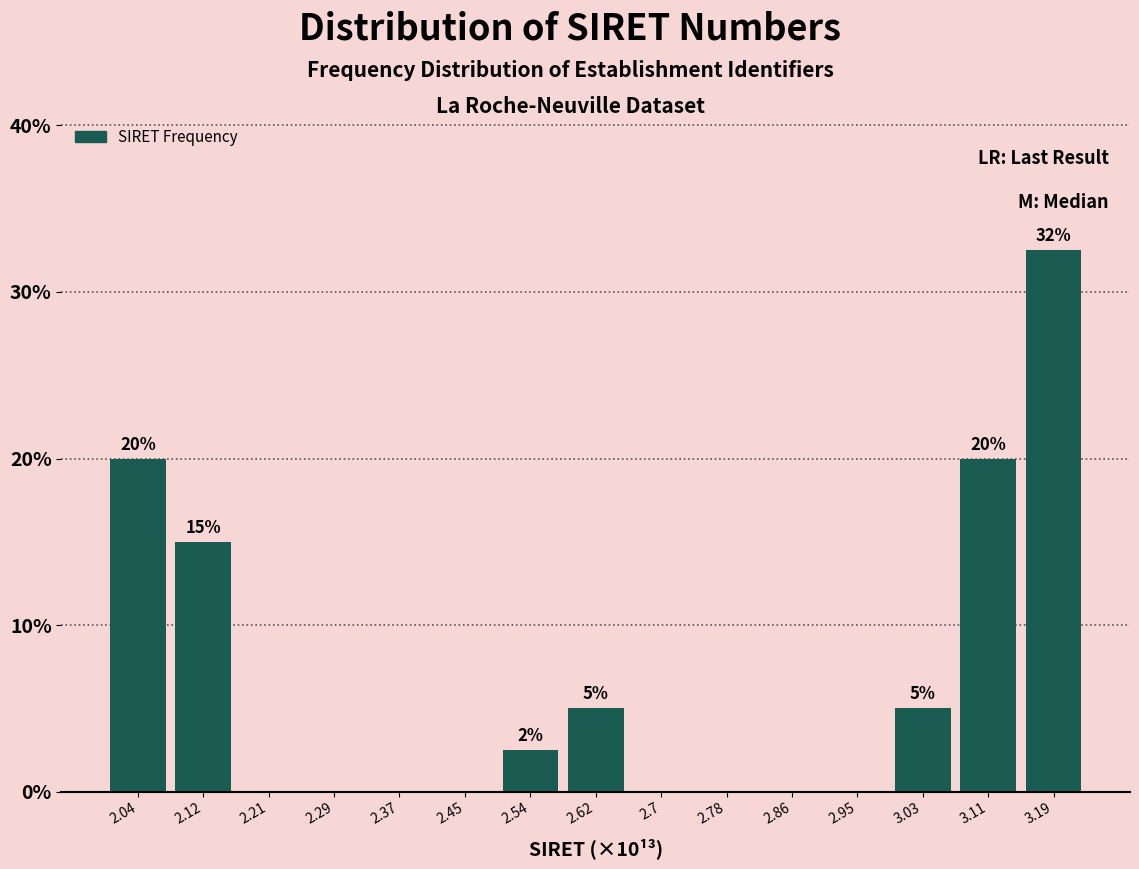

Reading right to left, transcribe all the data shown in this chart.

3.19=32.5	3.11=20.0	3.03=5.0	2.95=0.0	2.86=0.0	2.78=0.0	2.7=0.0	2.62=5.0	2.54=2.5	2.45=0.0	2.37=0.0	2.29=0.0	2.21=0.0	2.12=15.0	2.04=20.0